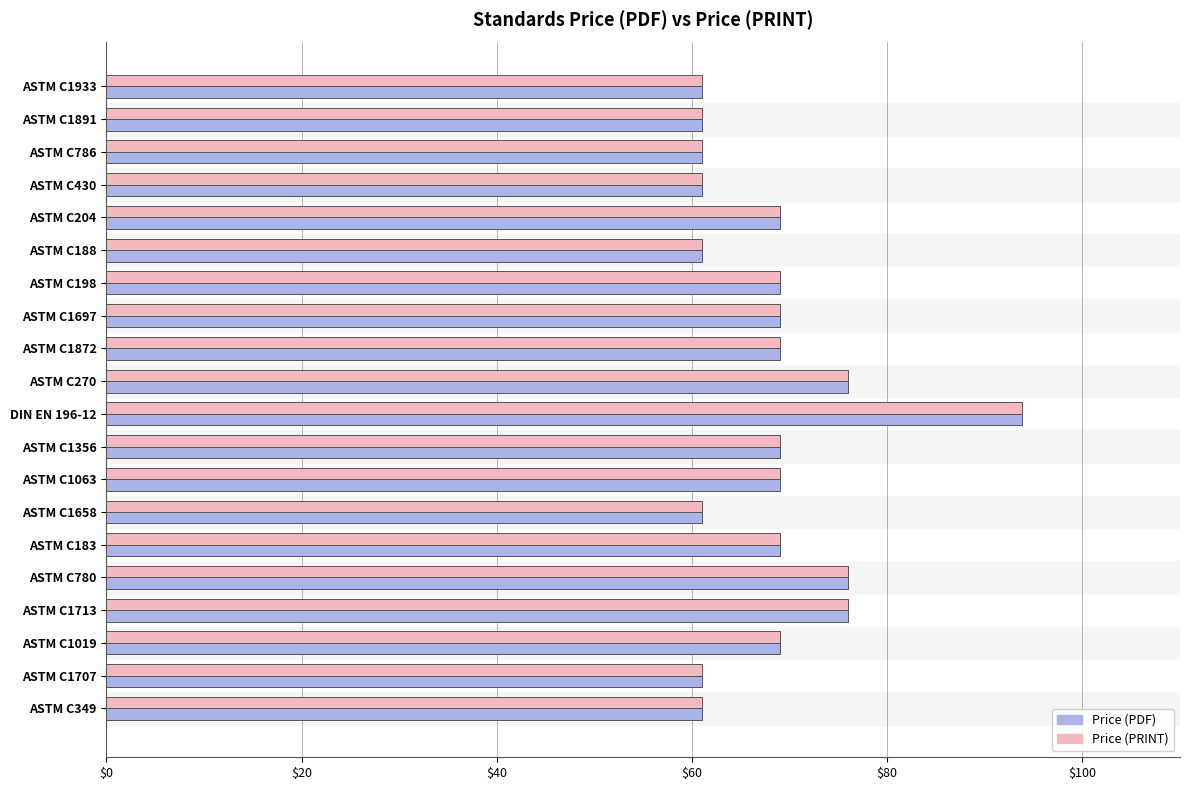

What is the maximum value for Price (PDF)?

93.8